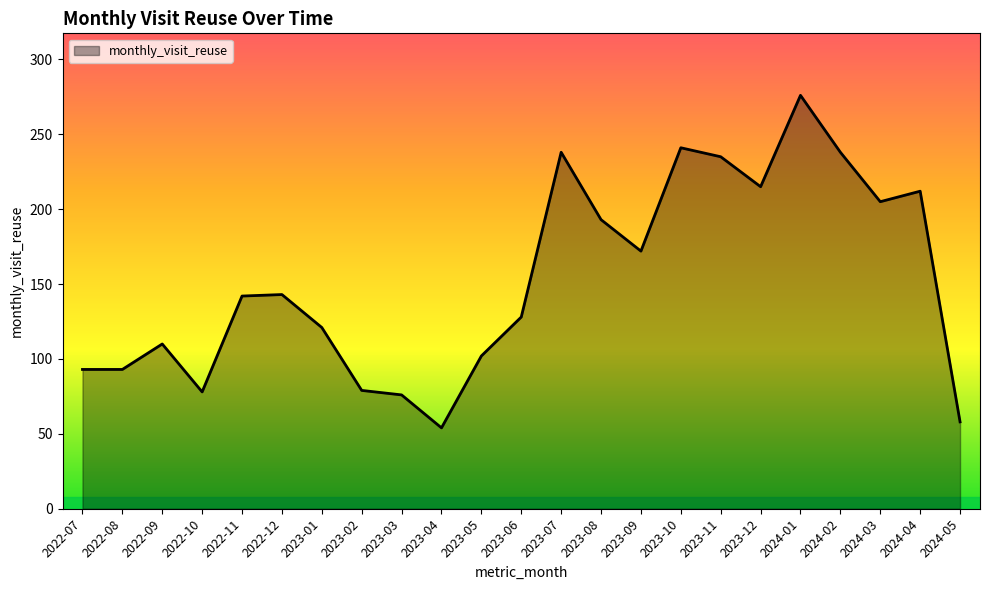

Where is the data nearest to the value 165?

2023-09